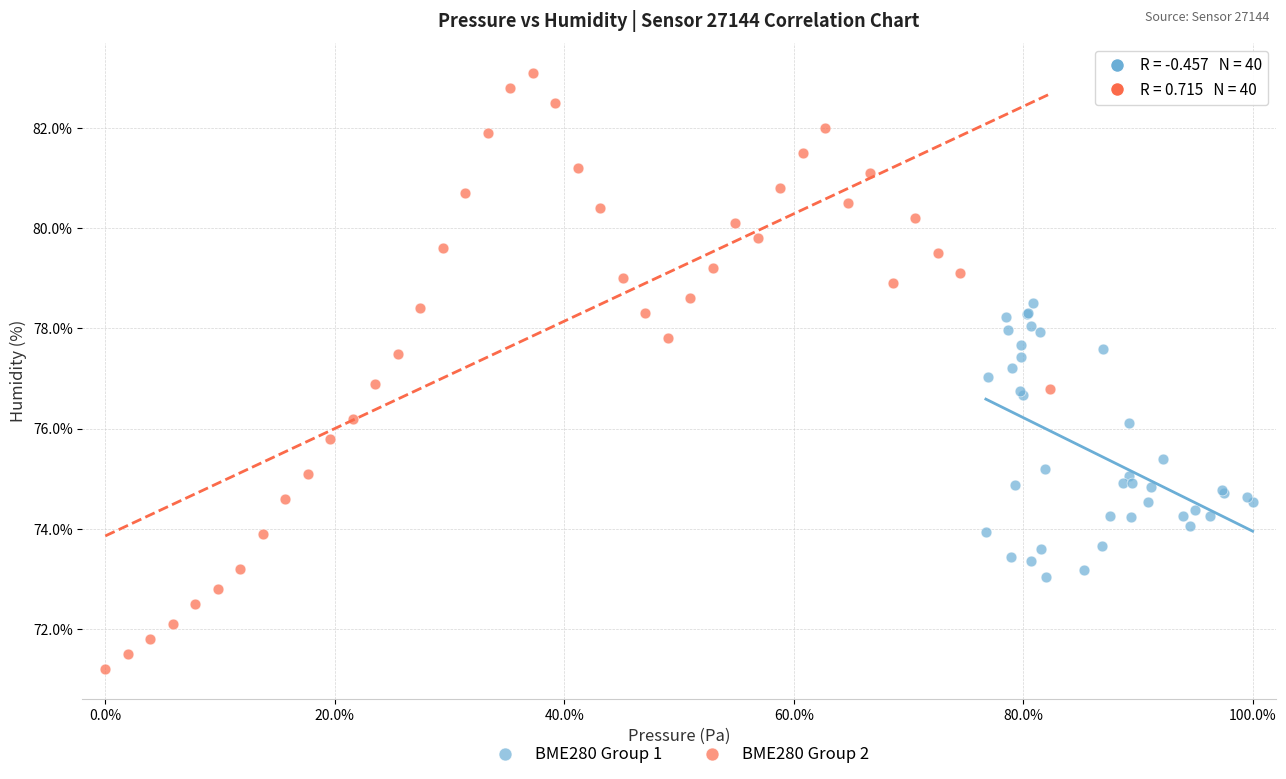

Which series reaches the maximum Y coordinate?

BME280 Group 2